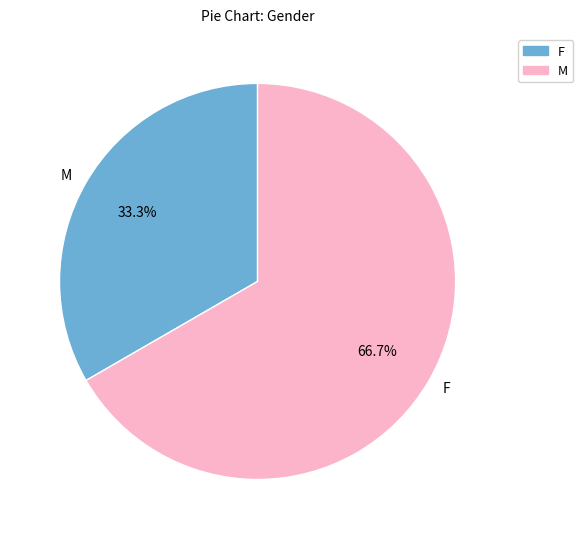

What is the ratio of the value at M to the value at F?

0.5